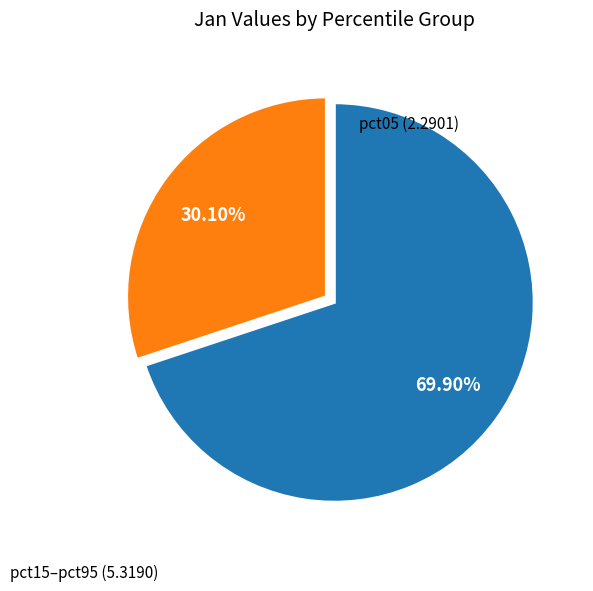

Rank the categories by value from highest to lowest.

pct15–pct95, pct05